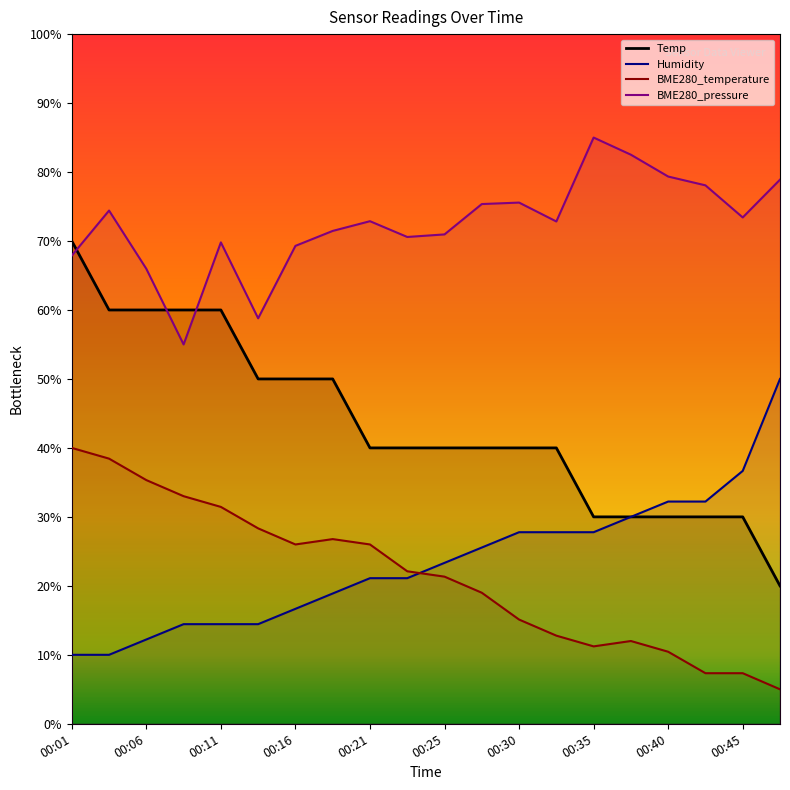

True or false: BME280_pressure and BME280_temperature intersect in this chart.

False